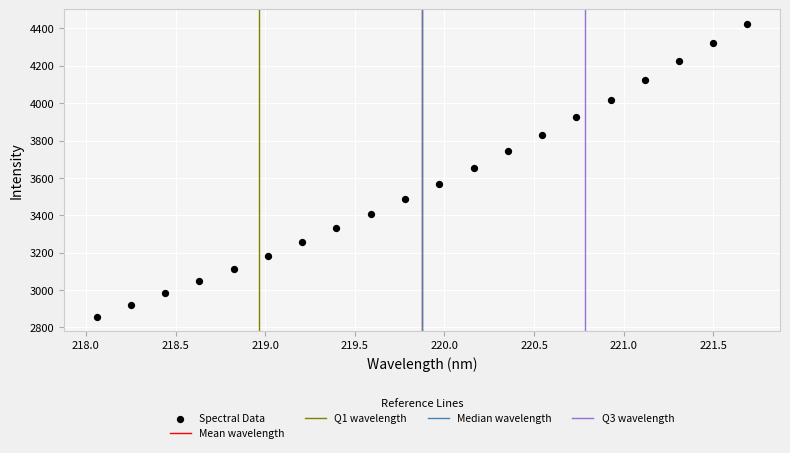

What is the range of X values (max minus min)?

3.6